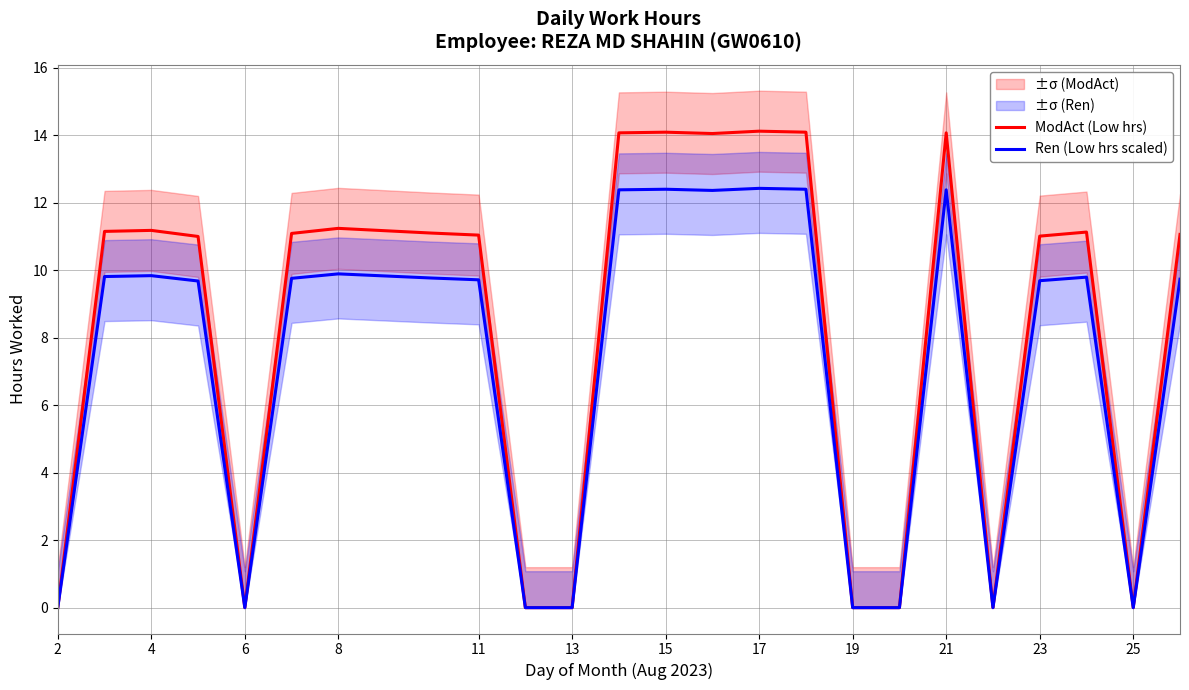

In Ren (Low hrs scaled), how many points are higher than both neighbors (excluding endpoints)?

6